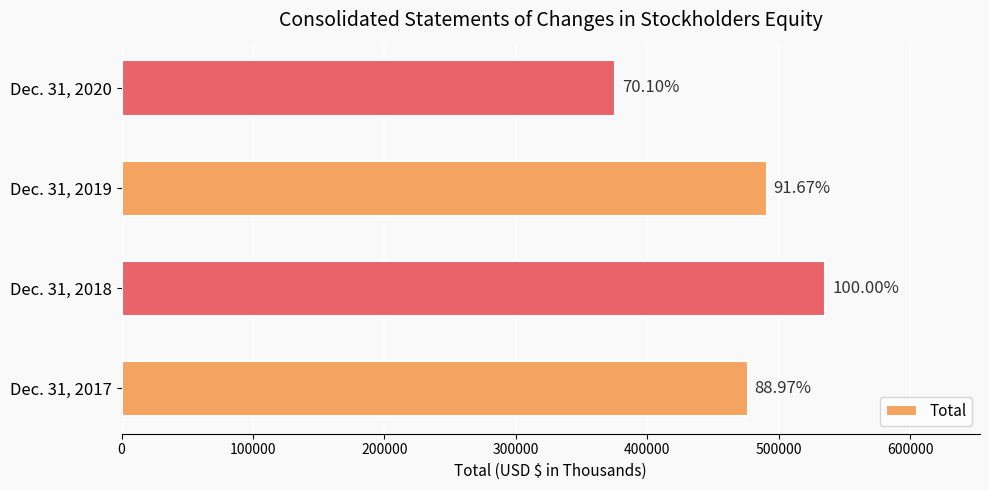

Does the chart contain stacked bars?

No